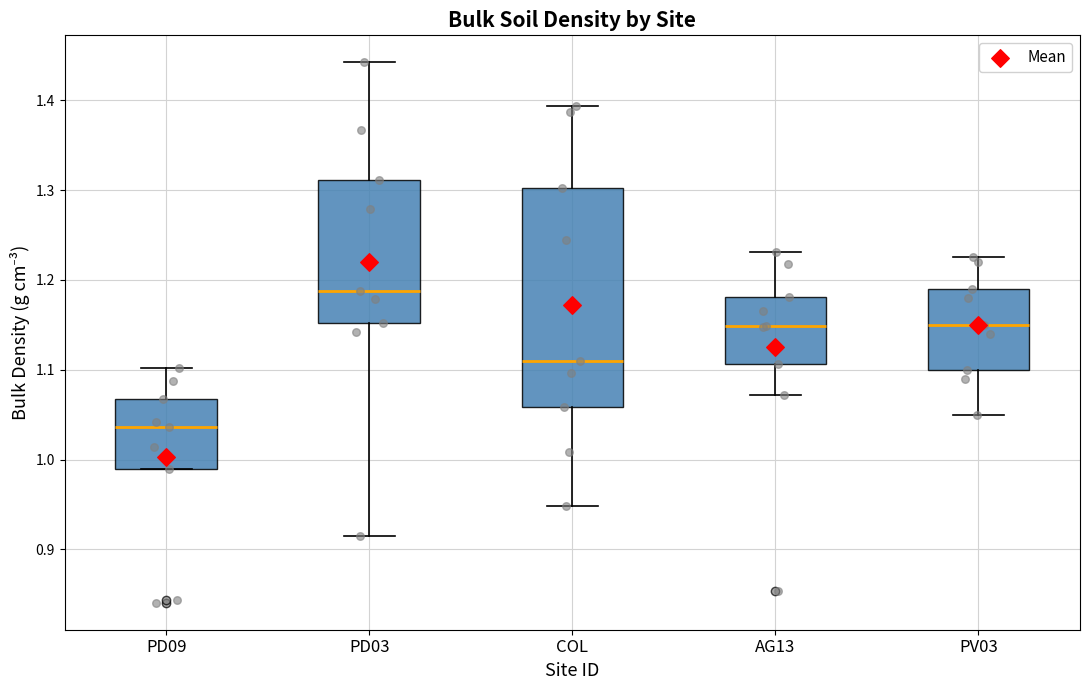

Where does the upper whisker of the box for AG13 end on the y-axis? The values are not printed on the chart, so give them approximately, as read against the axis.

1.23